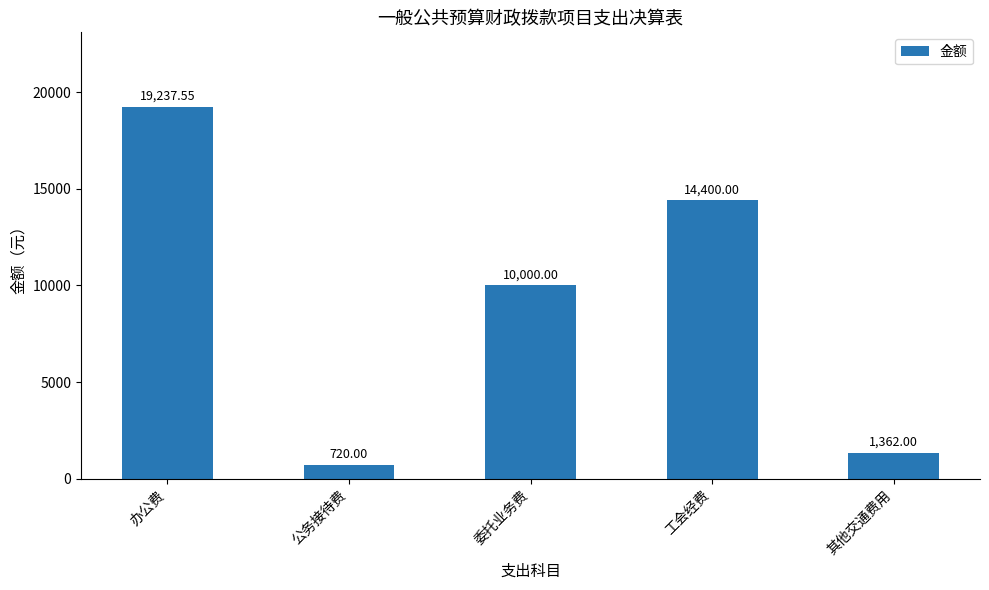

Which label corresponds to the smallest value in the chart?

公务接待费